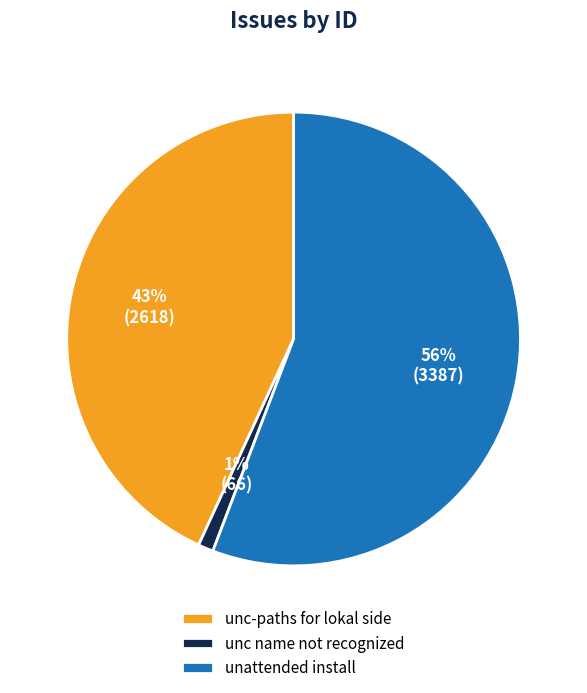

Does unattended install account for over 50% of the chart?

Yes